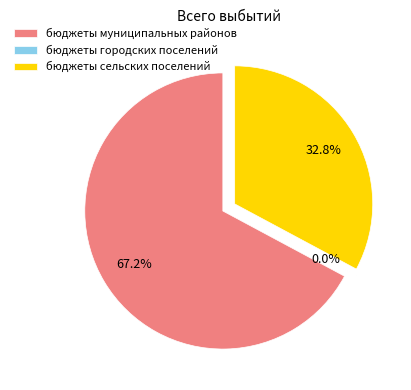

Which slice is the smallest?

бюджеты городских поселений